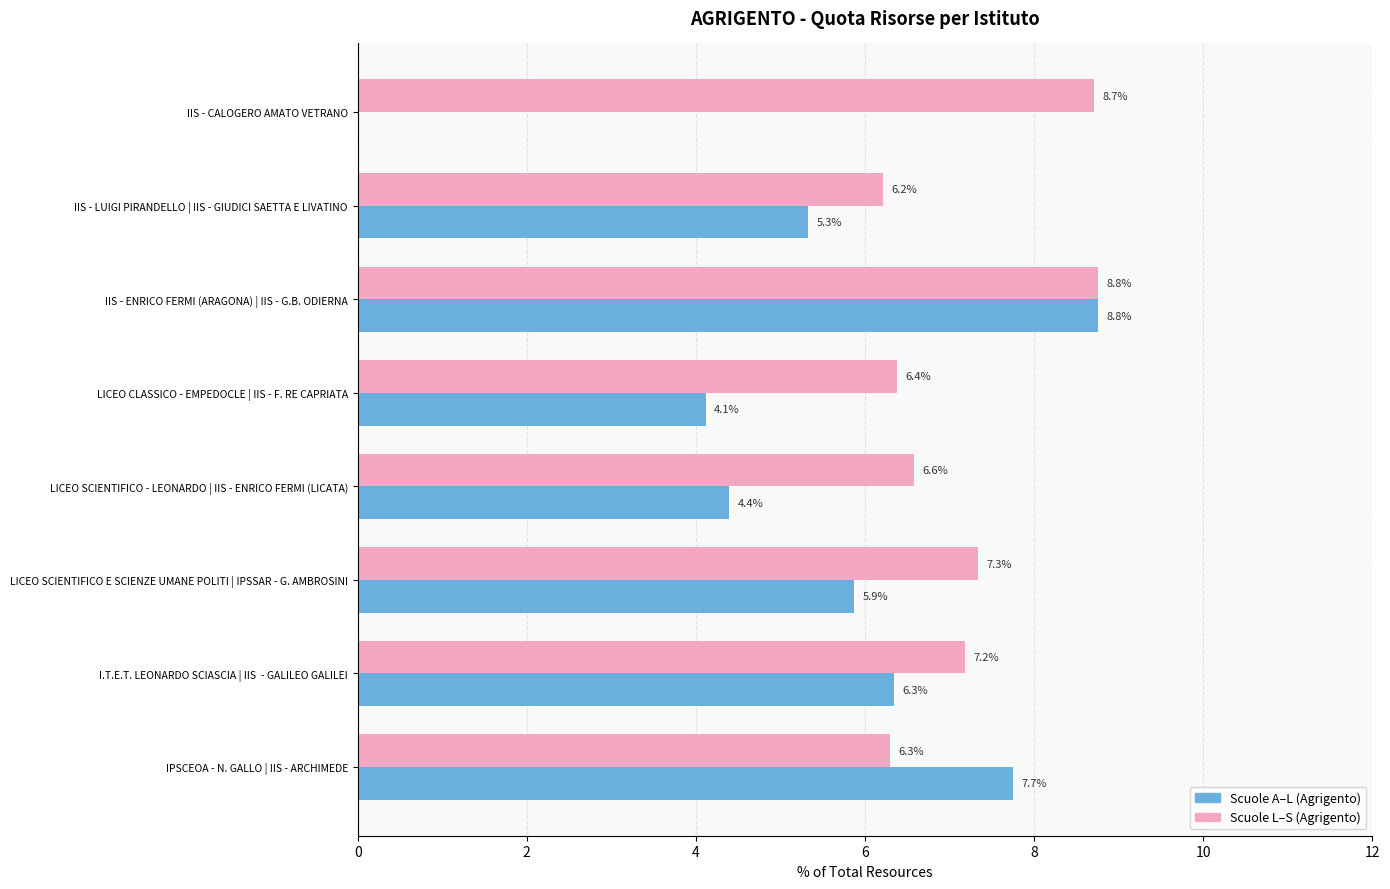

At which category is the sum across all series the highest?

IIS - ENRICO FERMI (ARAGONA) | IIS - G.B. ODIERNA